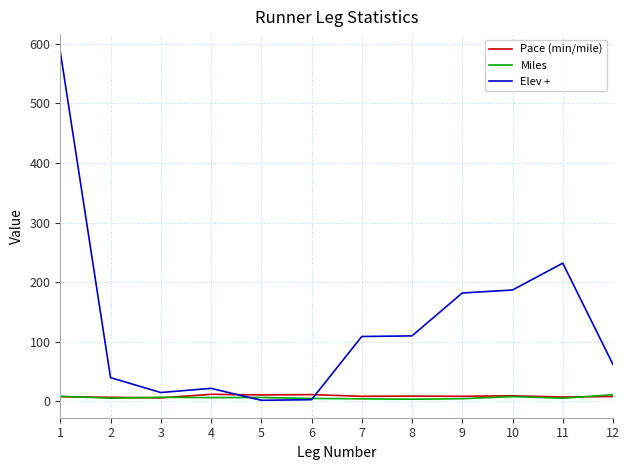

What is the minimum value for Pace (min/mile)?

6.0